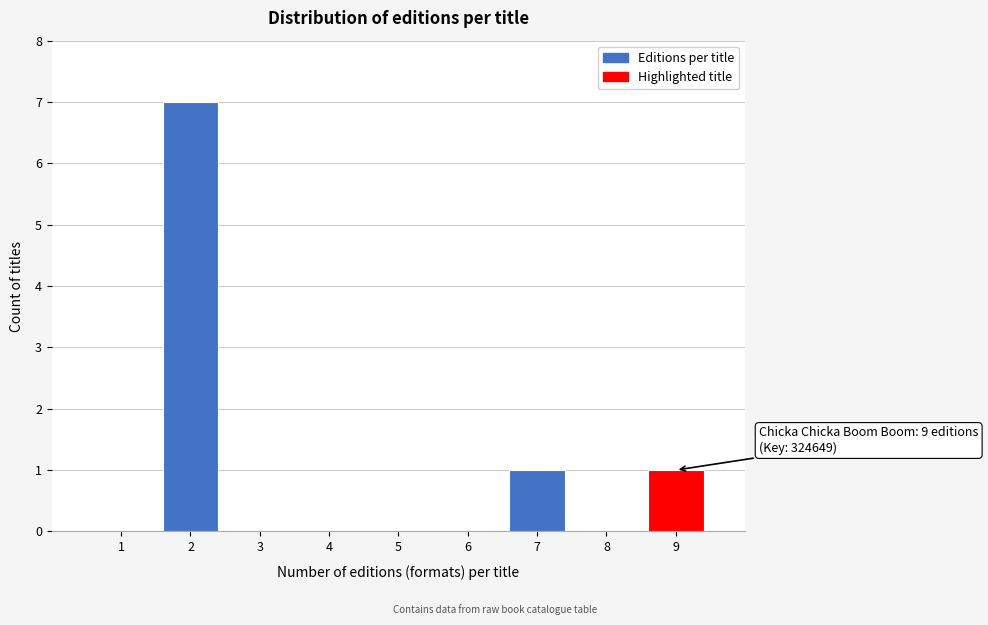

Reading left to right, transcribe all the data shown in this chart.

1=0	2=7	3=0	4=0	5=0	6=0	7=1	8=0	9=1